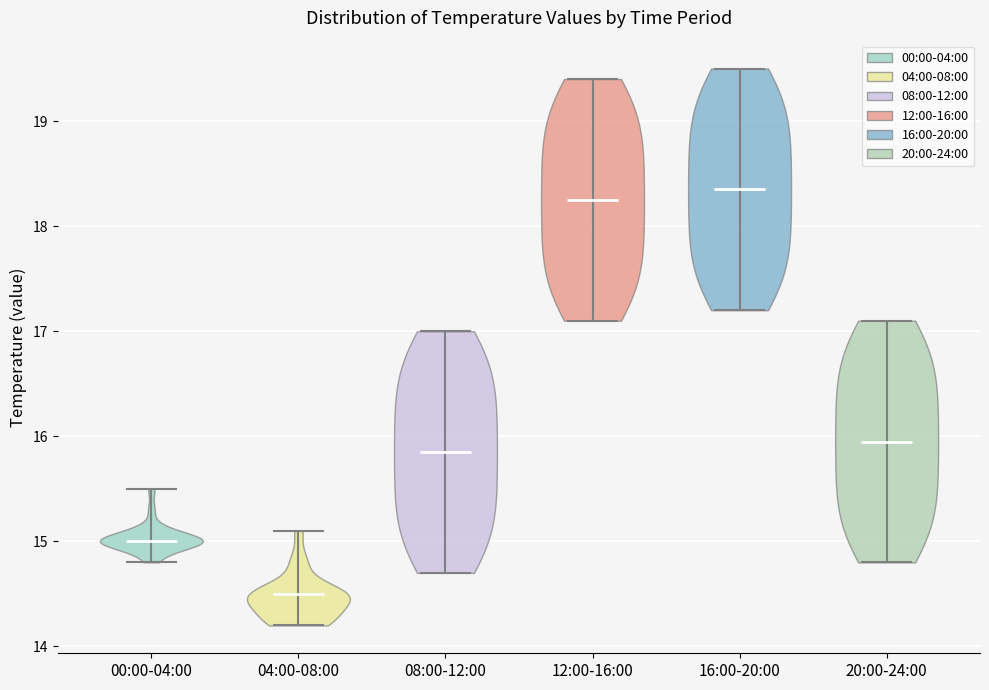

Which violin has the lowest median line?

04:00-08:00